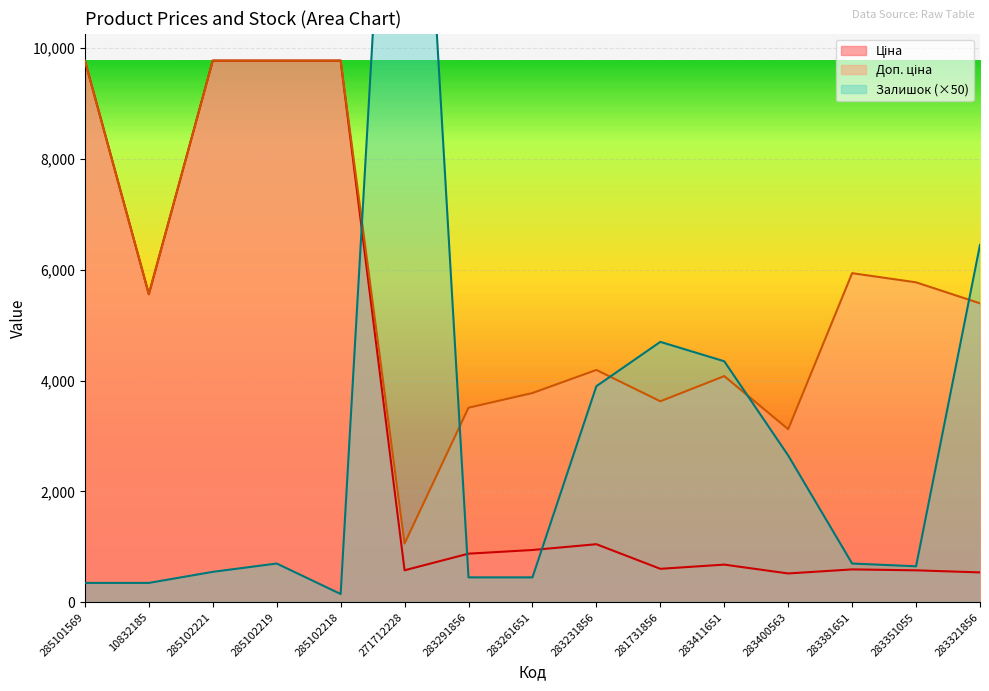

Read the Залишок value at 283381651.

700.0